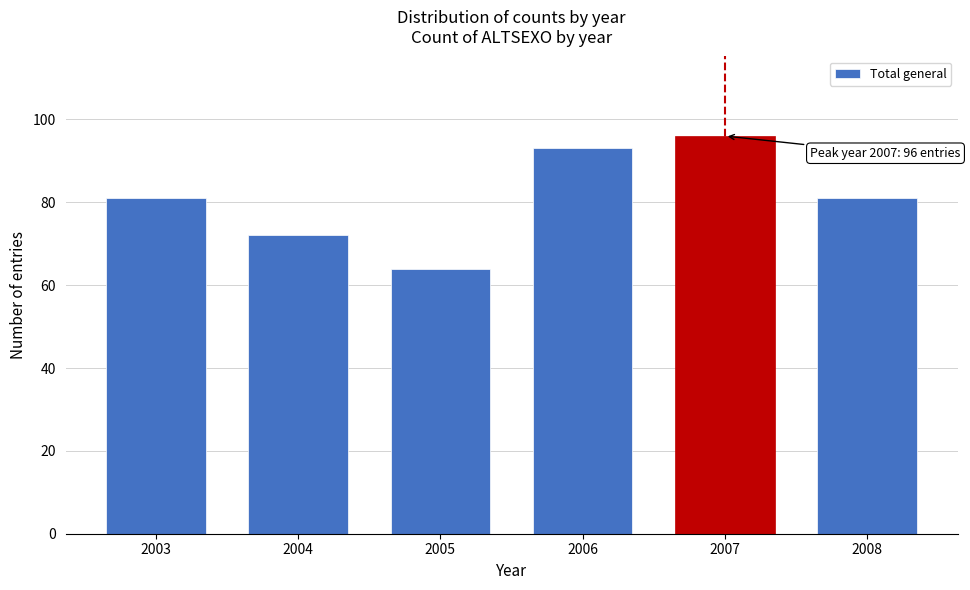

Reading left to right, what are all the values shown in this chart?

81	72	64	93	96	81